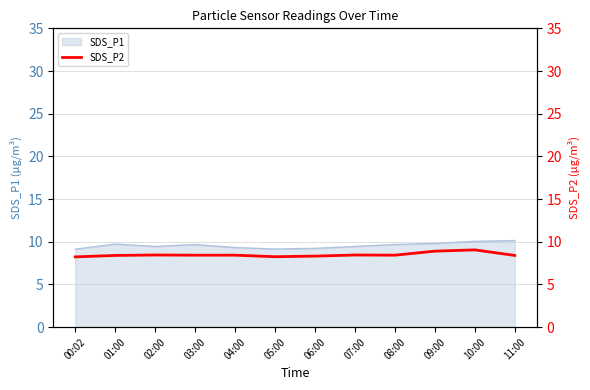

Reading left to right, what are all the values shown in this chart?

00:02=8.2	01:00=8.4	02:00=8.4	03:00=8.4	04:00=8.4	05:00=8.2	06:00=8.3	07:00=8.4	08:00=8.4	09:00=8.9	10:00=9.1	11:00=8.4